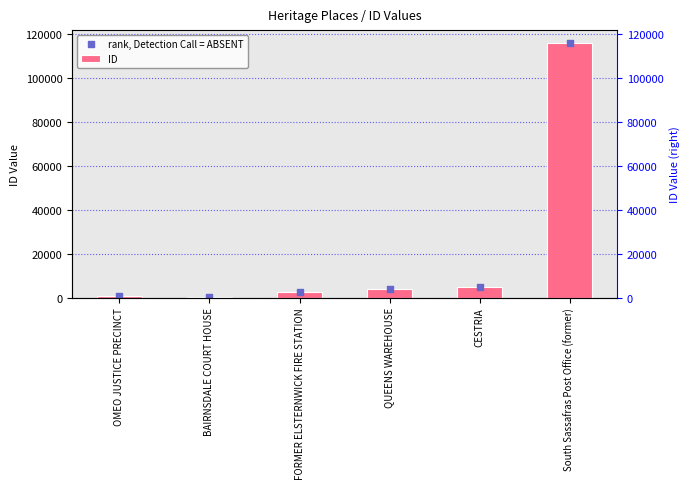

Which series has the largest total across all categories?

ID